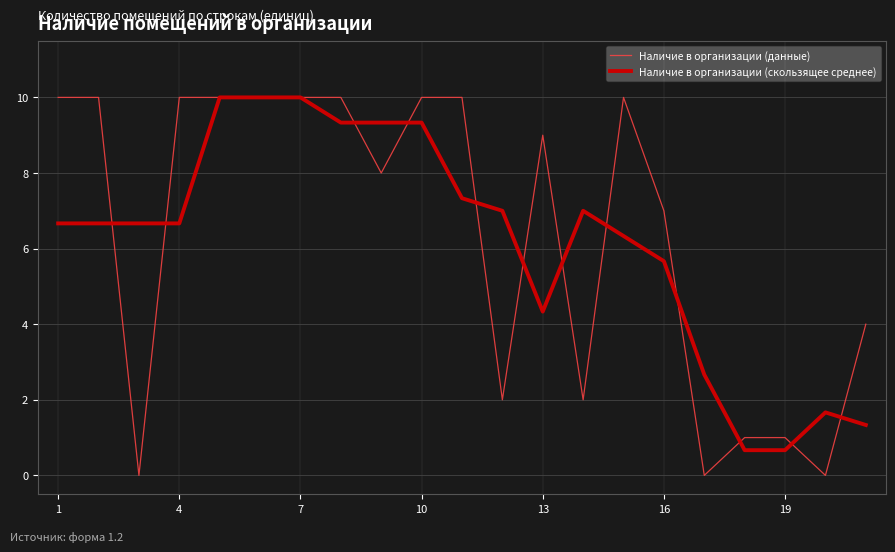

What is the maximum value for Наличие в организации (данные)?

10.0